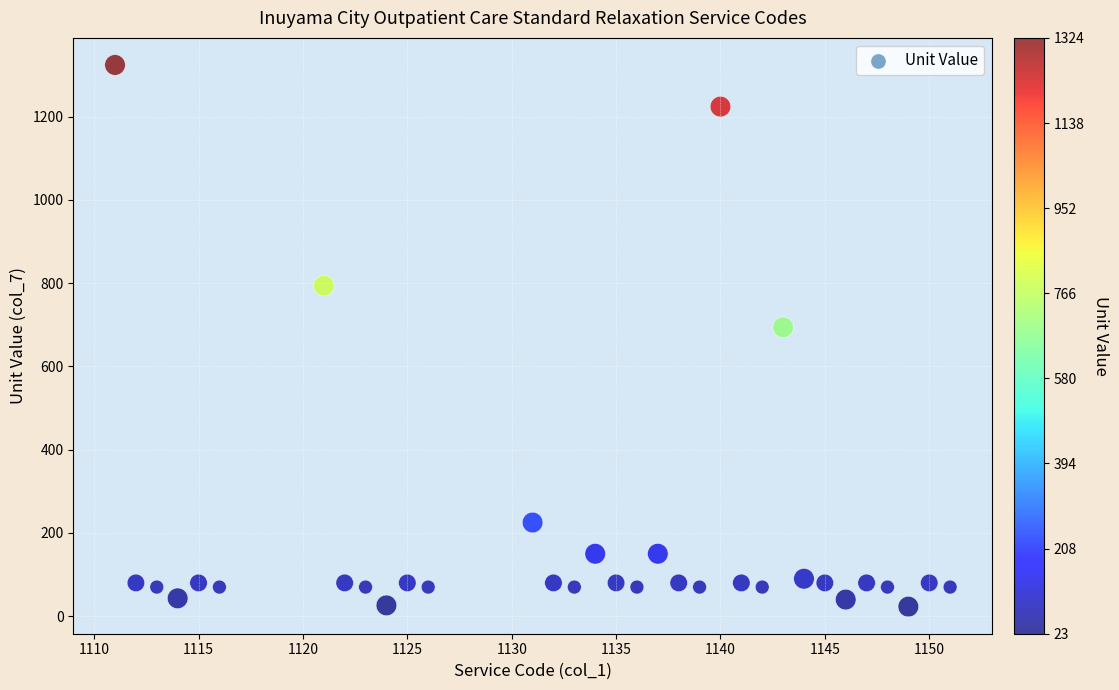

What Y value in the scatter plot is closest to 673?

694